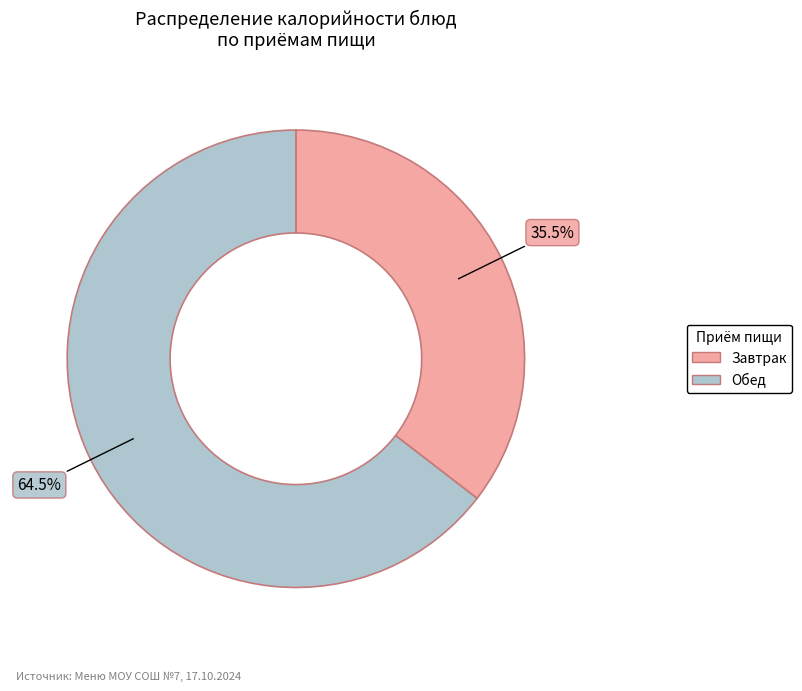

Does any single category account for the majority?

Yes